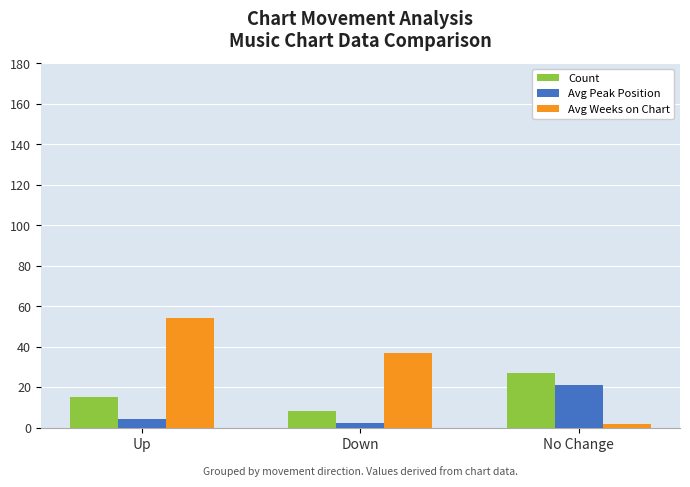

How many groups of bars are there?

3